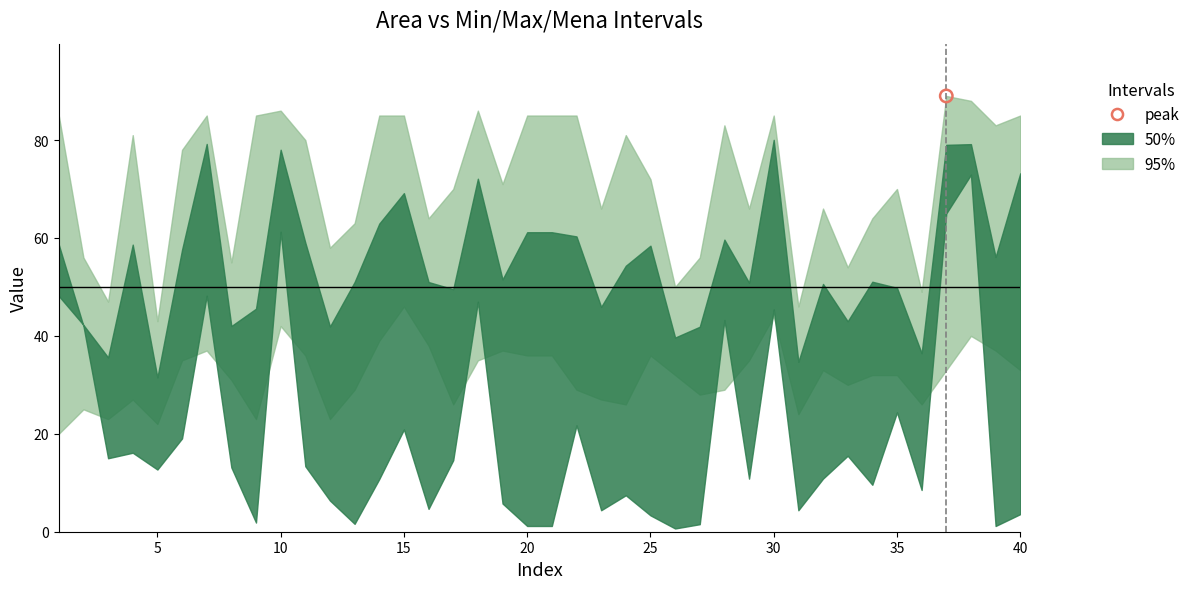

Is the value of Mena at 21 greater than the value of Area at 5?

Yes